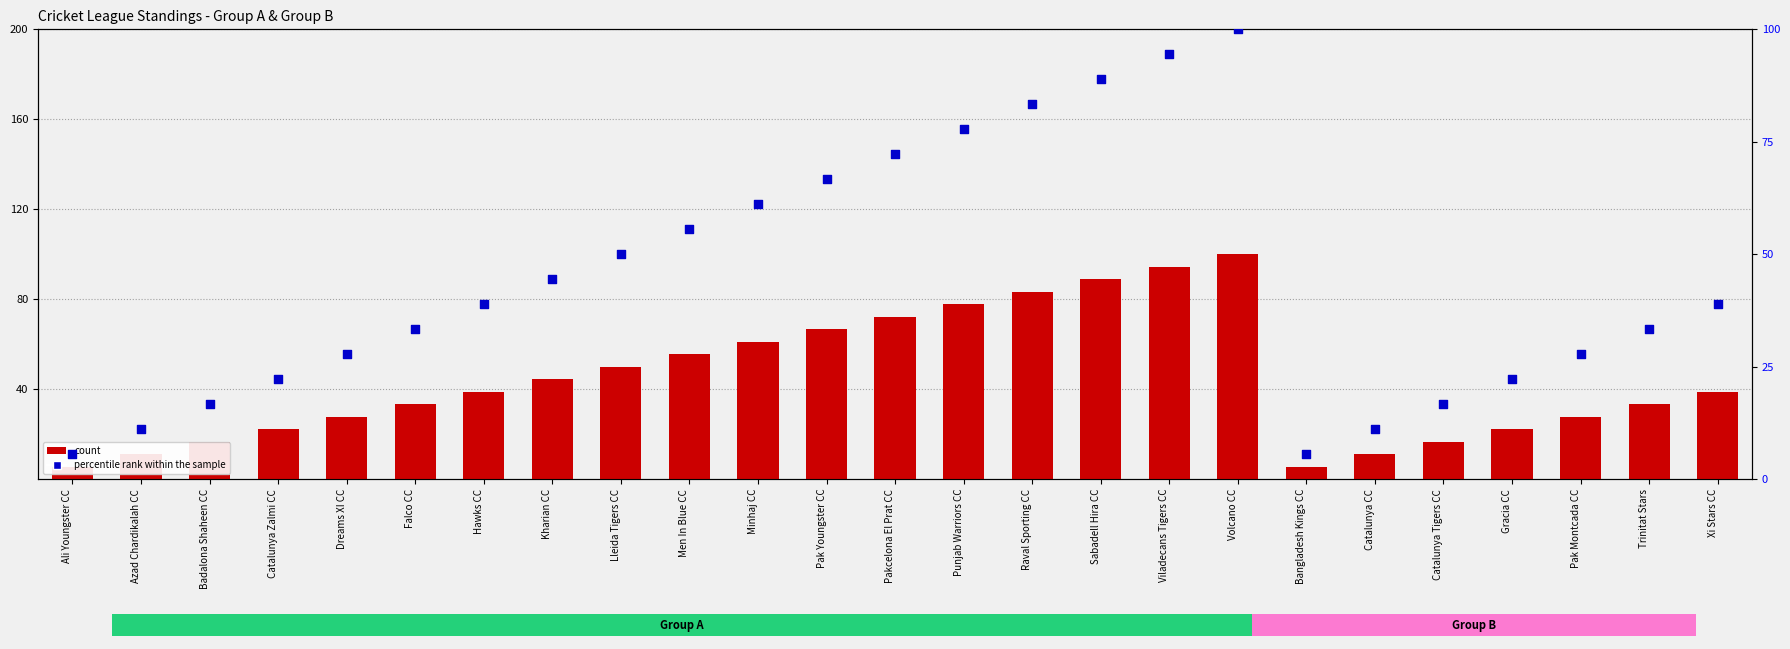

Is the value of percentile rank within the sample at Dreams XI CC greater than the value of count at Azad Chardikalah CC?

Yes